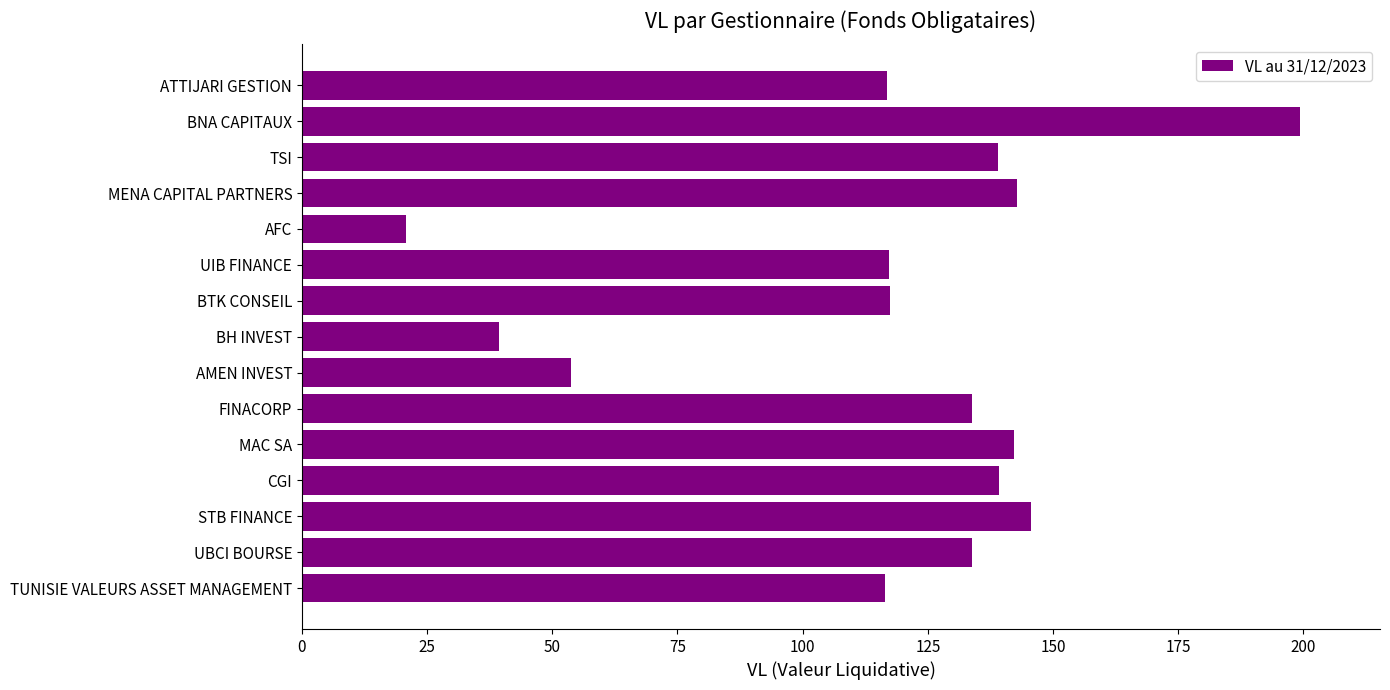

Are the bars horizontal?

Yes